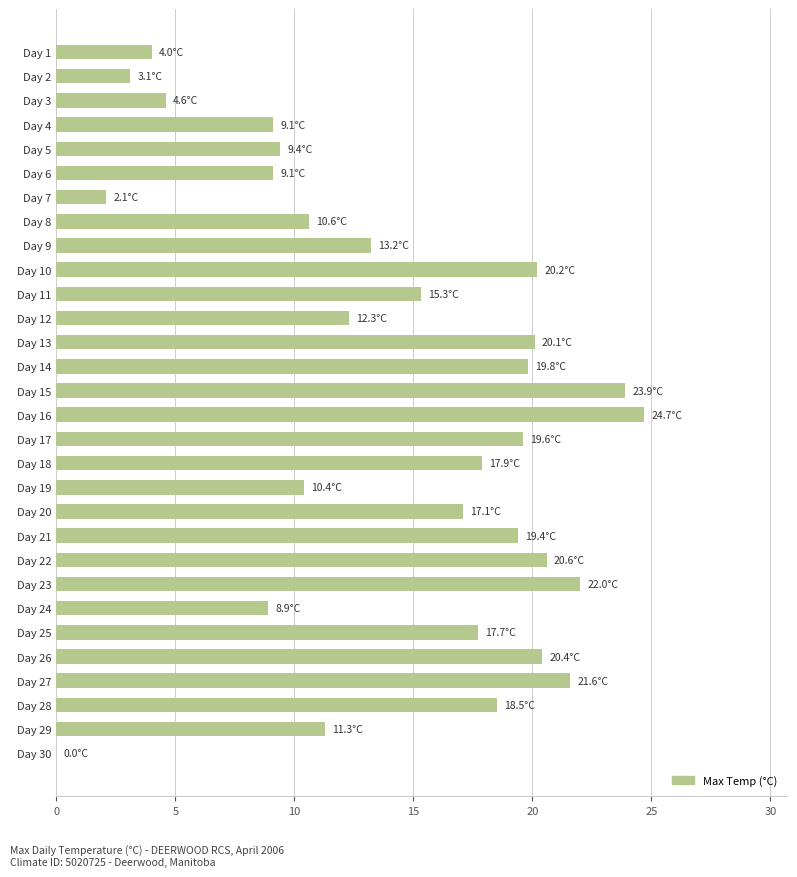

Are the bars grouped side by side (vs. stacked)?

No